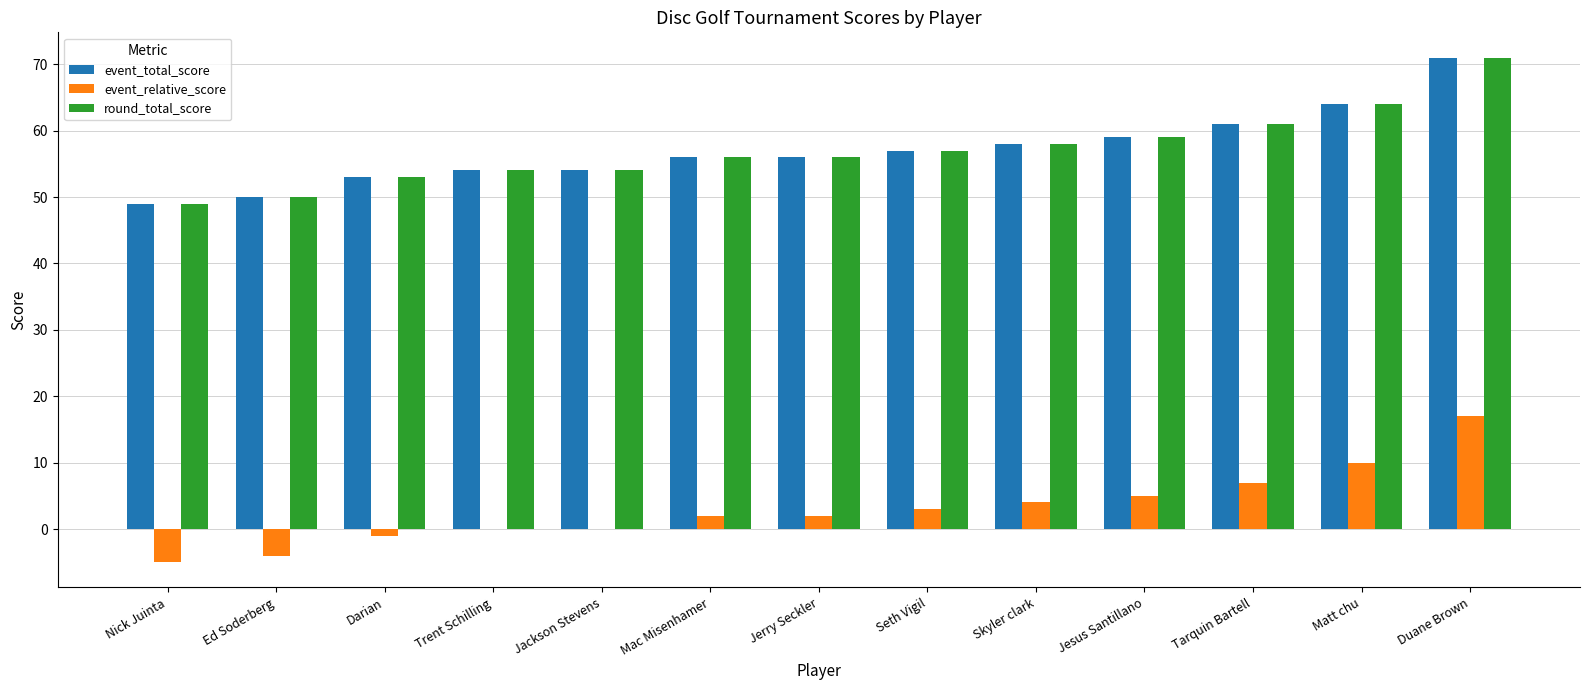

Read the round_total_score value at Tarquin Bartell.

61